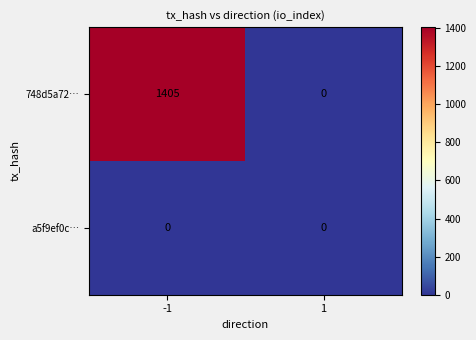

Reading right to left, list all the values displayed in this chart.

748d5a72…: 1=0	-1=1405
a5f9ef0c…: 1=0	-1=0